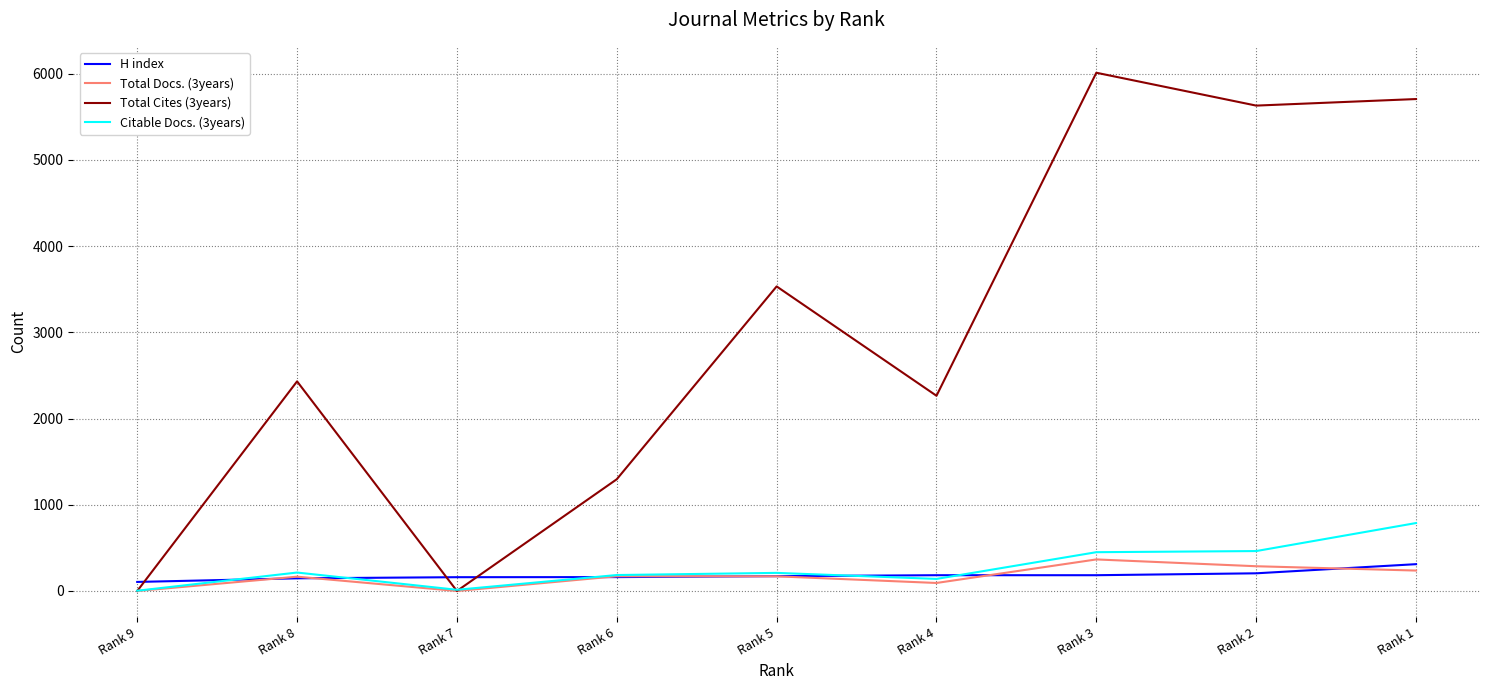

What is the total value across all series at Rank 2?

6584